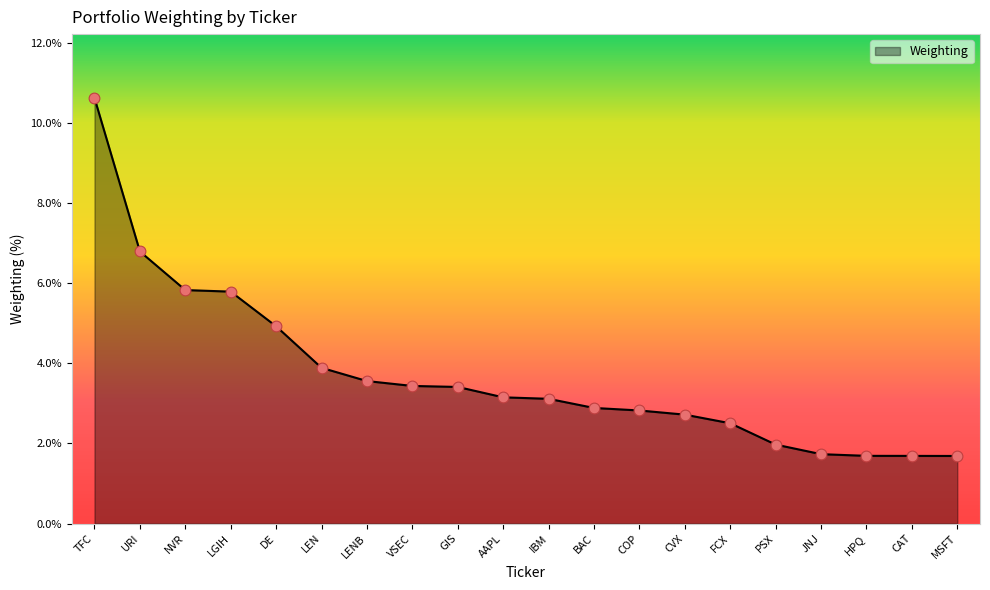

Approximately how many times larger is the value at LEN compared to NVR?

0.7